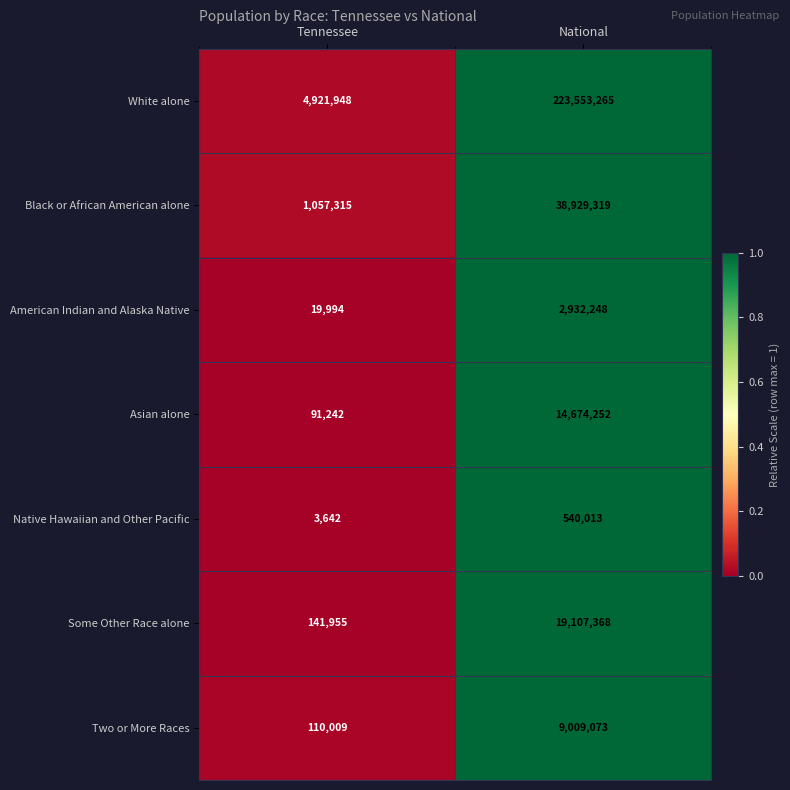

What is the sum of all Asian alone values?

14765494